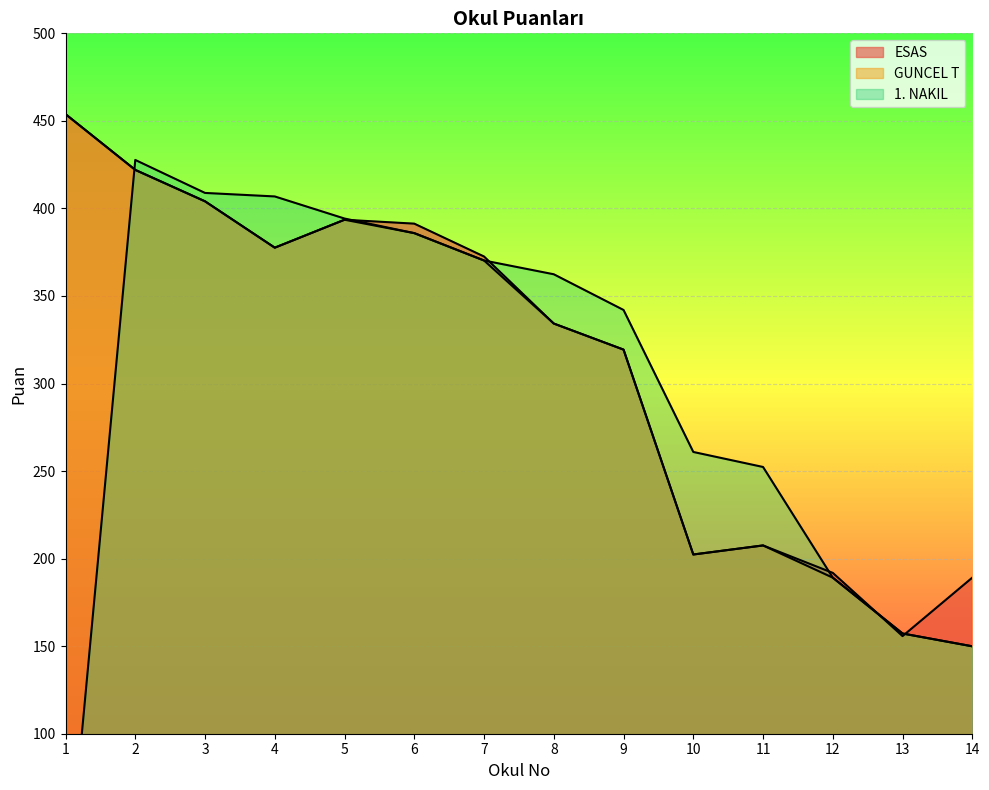

How many lines are shown in the chart?

3